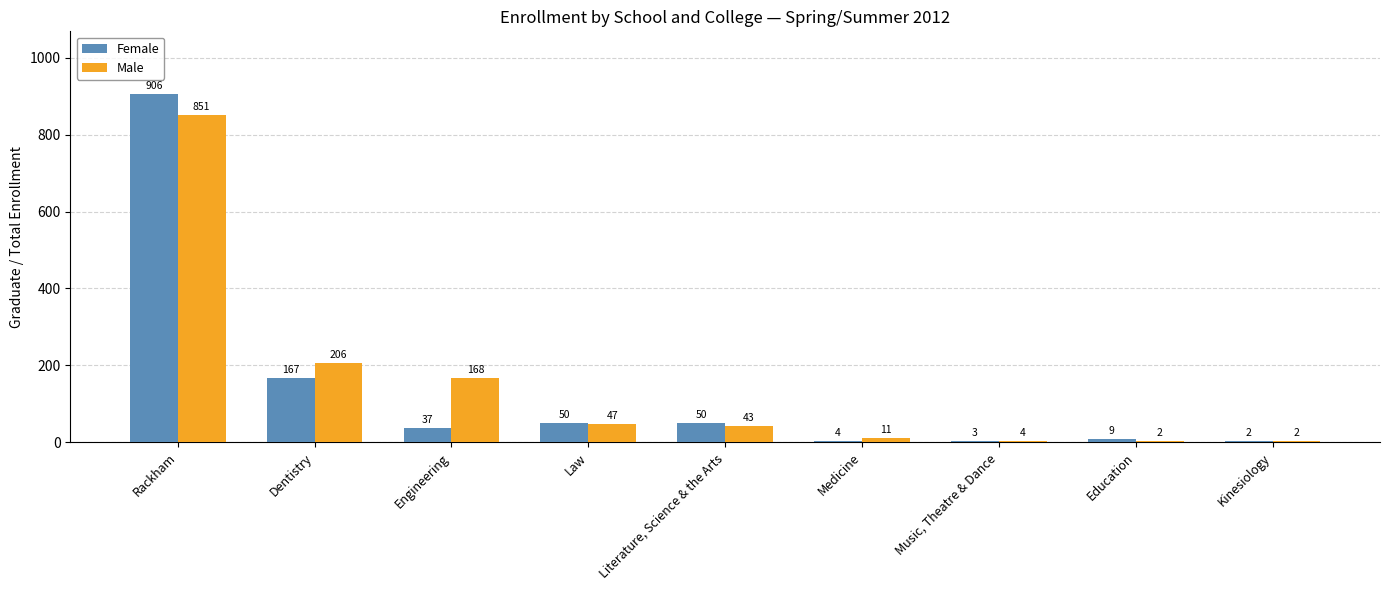

At which label does Female first exceed 37?

Rackham